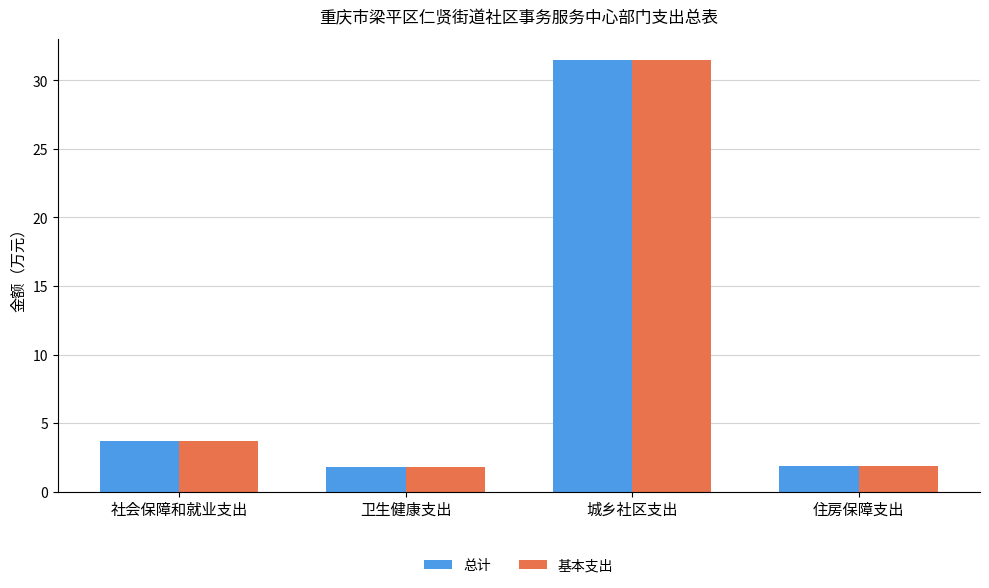

Read the 基本支出 value at 住房保障支出.

1.9